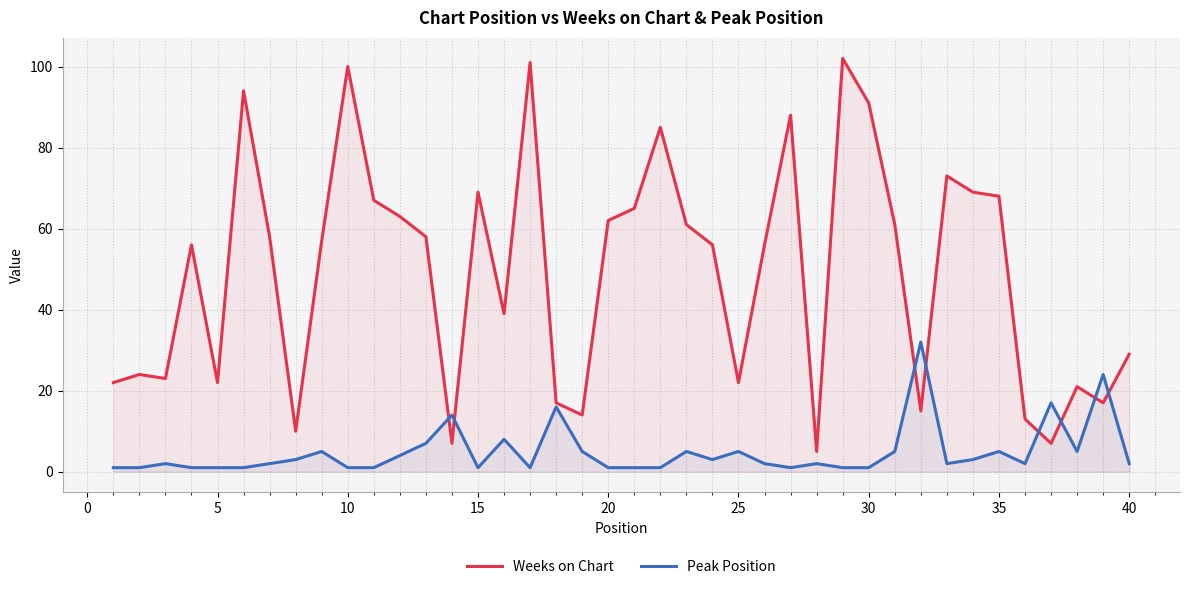

How many data points in Weeks on Chart are above 57?

19